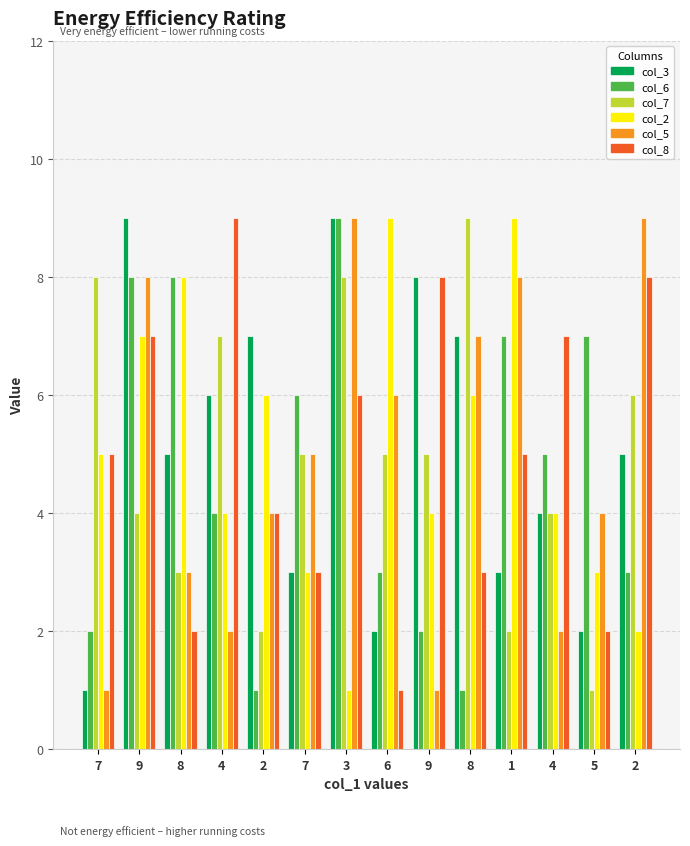

How many series are shown in this chart?

6